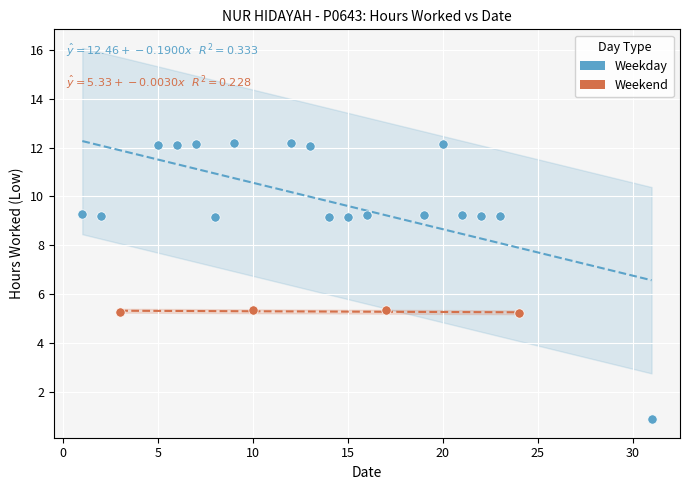

Which series reaches the maximum Y coordinate?

Weekday